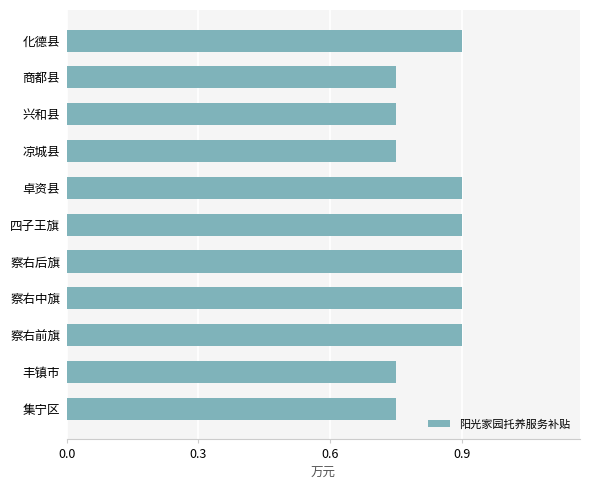

True or false: the data shows 0.9 at 察右后旗.

True